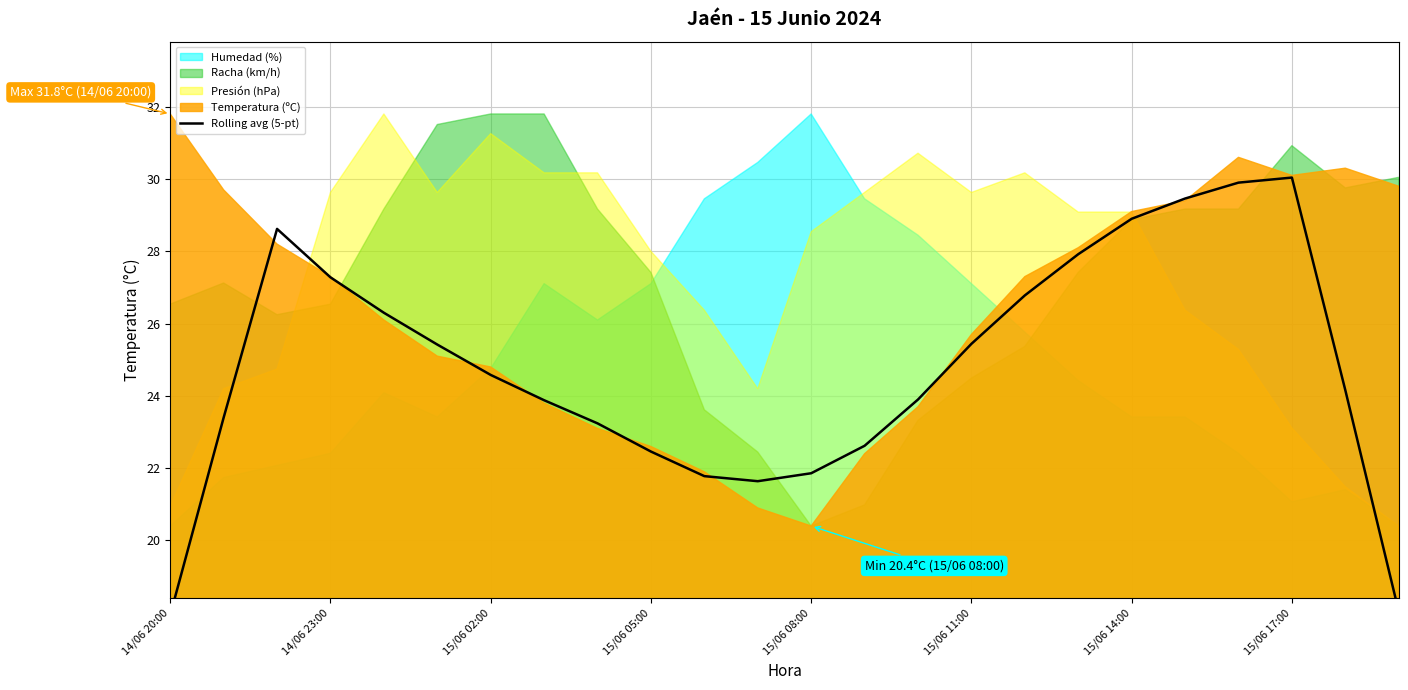

What is the minimum value shown in the chart?

17.9